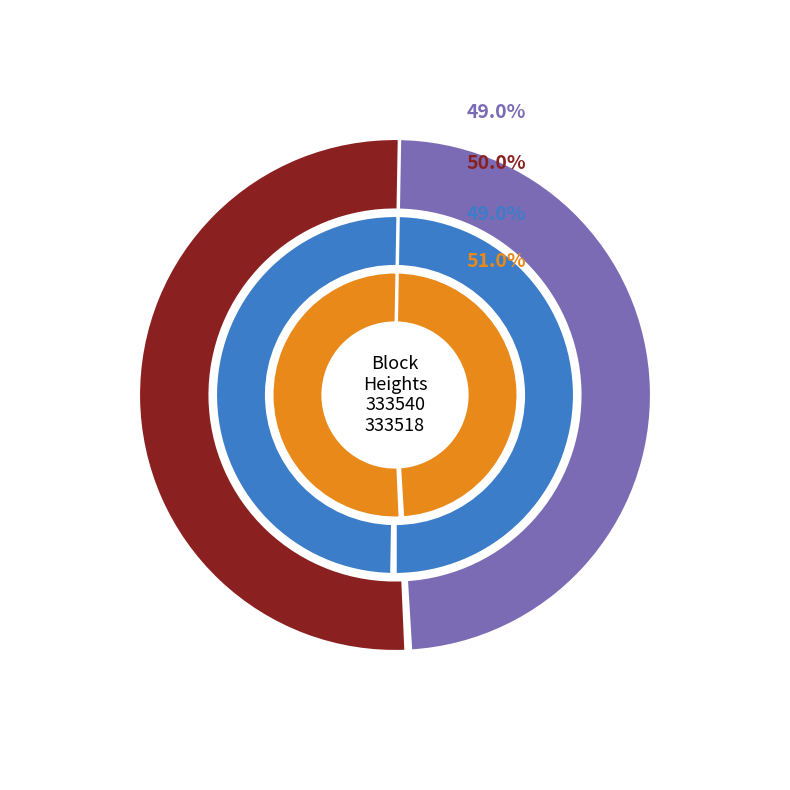

Is 333518 the majority of the pie?

Yes